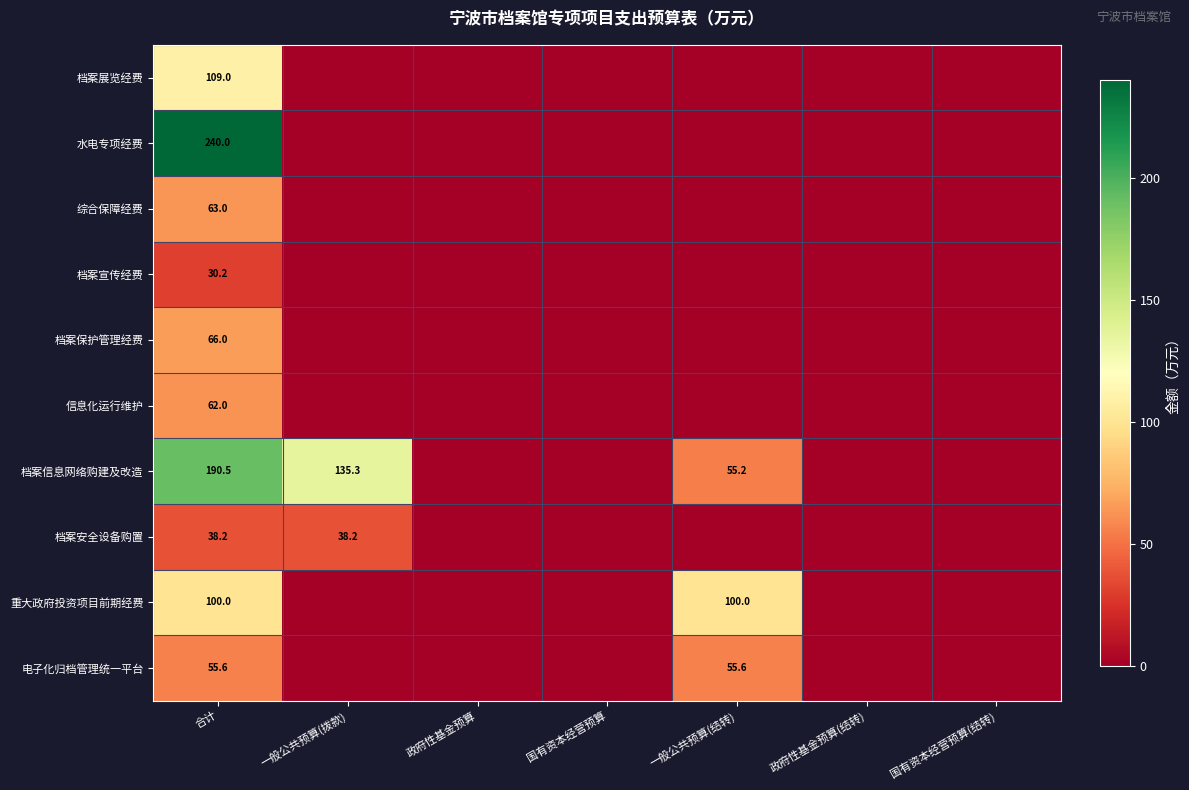

The 电子化归档管理统一平台 series shows 55.6 at 一般公共预算(结转). True or false?

True